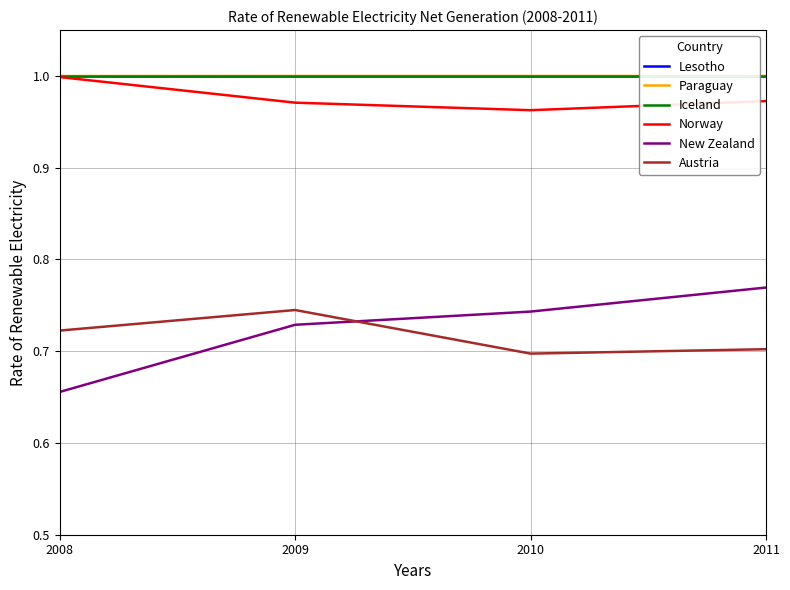

Which category has the highest value in the New Zealand series?

2011